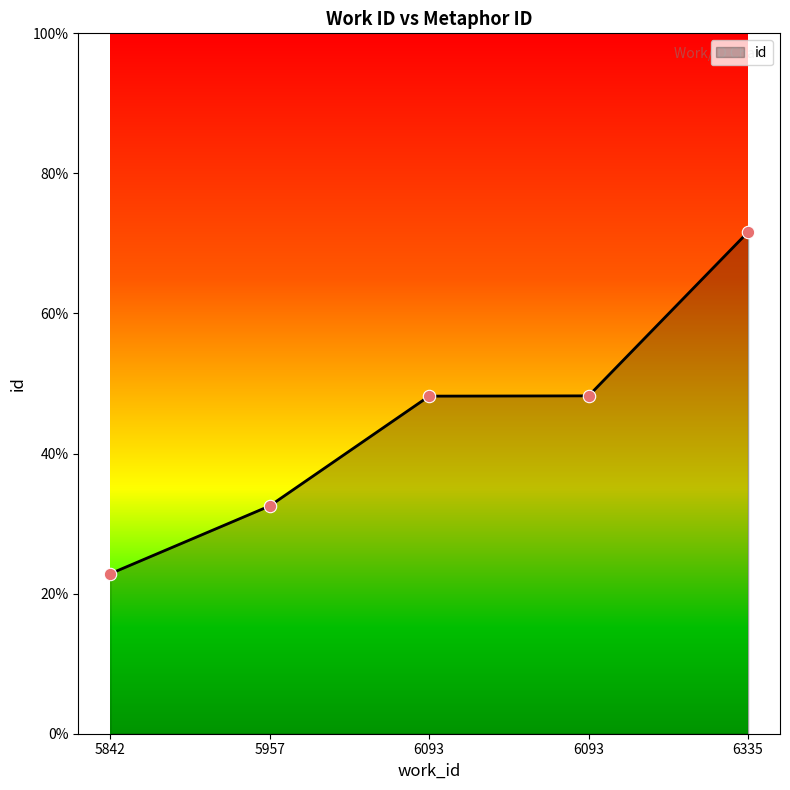

Between 6335 and 6093, which is larger?

6335